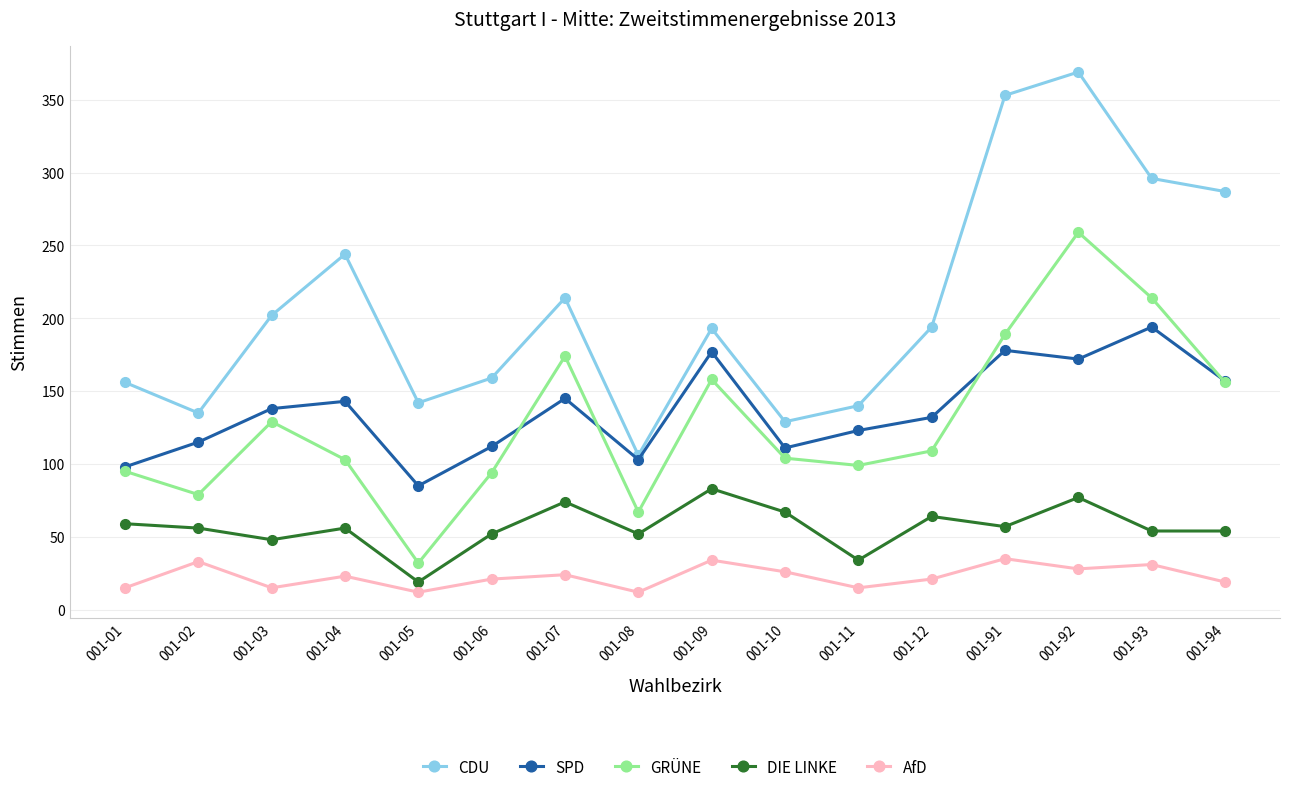

In GRÜNE, how many points are lower than both neighbors (excluding endpoints)?

4